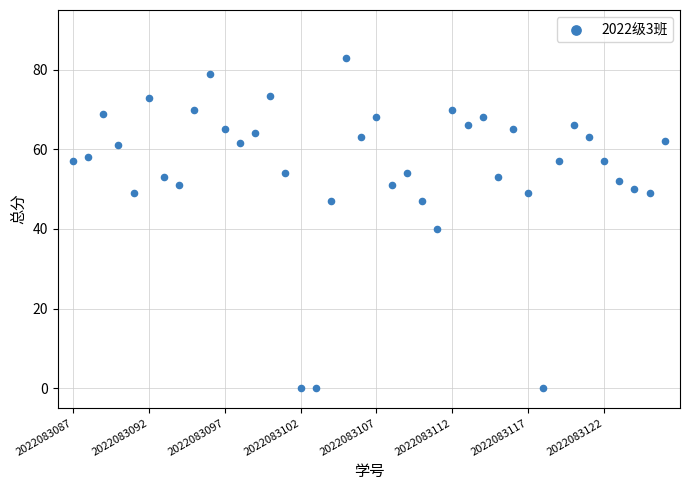

What Y value in the scatter plot is closest to 41?

40.0